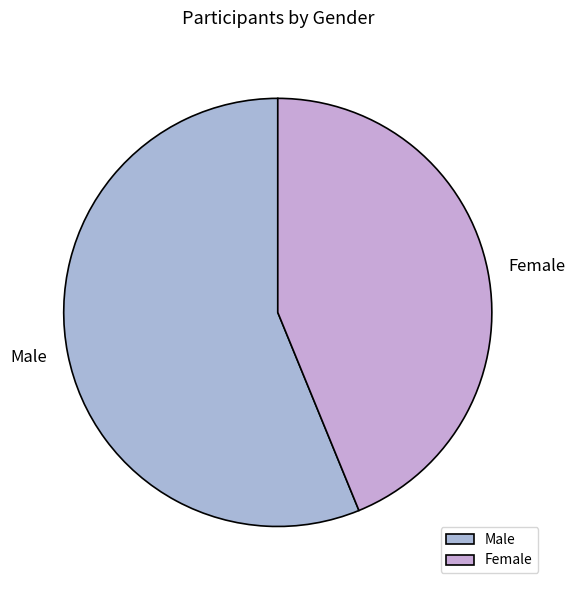

Rank the categories by value from highest to lowest.

Male, Female